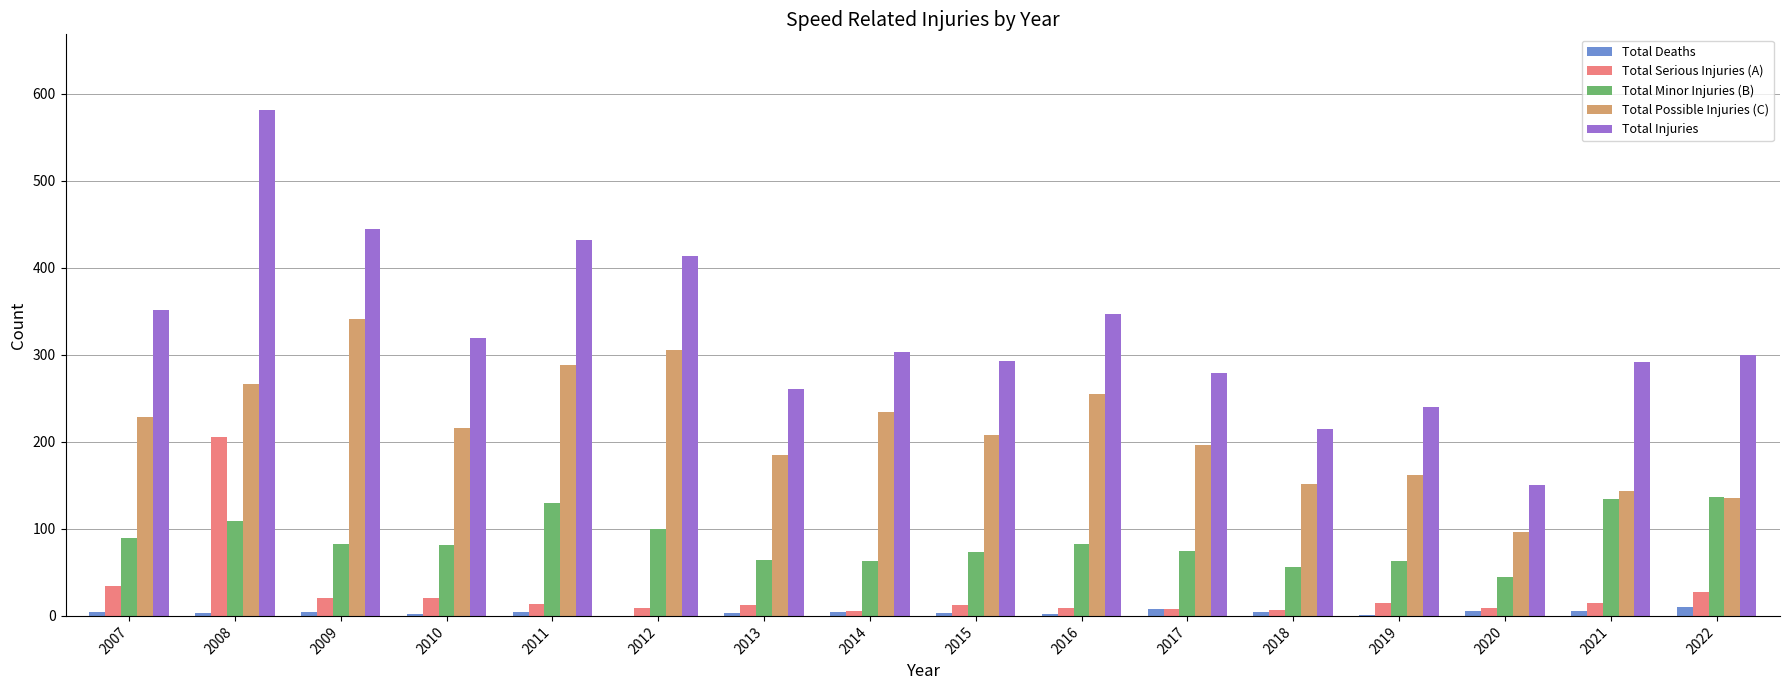

Is the value of Total Deaths at 2008 greater than the value of Total Injuries at 2021?

No